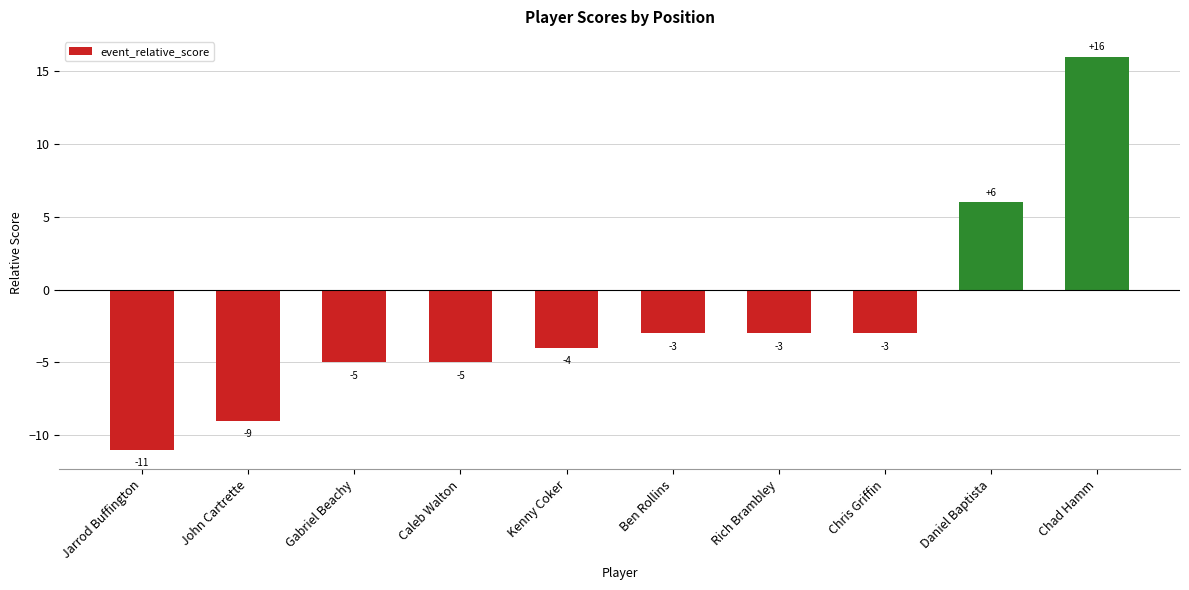

Read the value at Rich Brambley, to the nearest 5.

-5